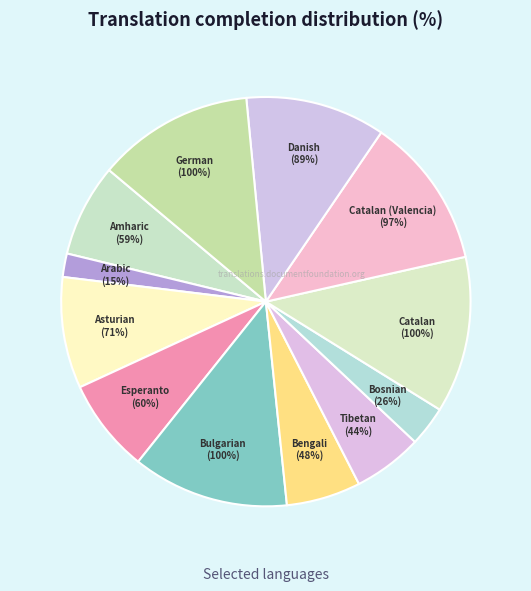

Rank the categories by value from highest to lowest.

Bulgarian, Catalan, German, Catalan (Valencia), Danish, Asturian, Esperanto, Amharic, Bengali, Tibetan, Bosnian, Arabic